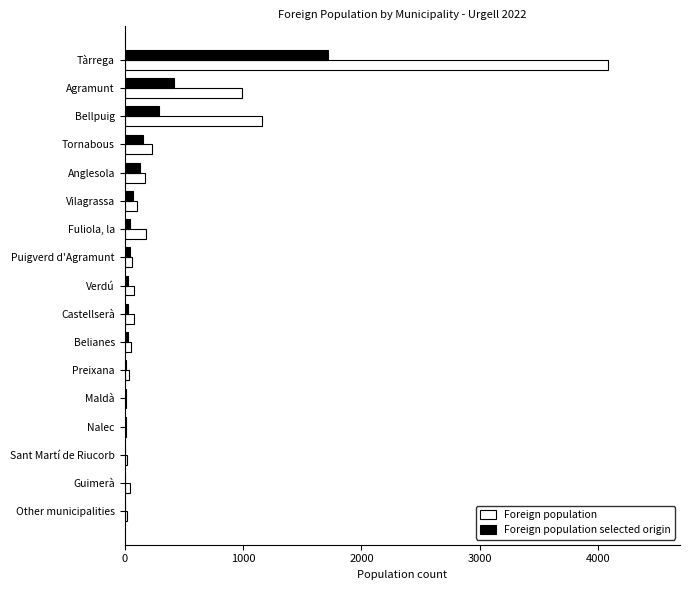

At which label is Foreign population selected origin closest to 860?

Agramunt